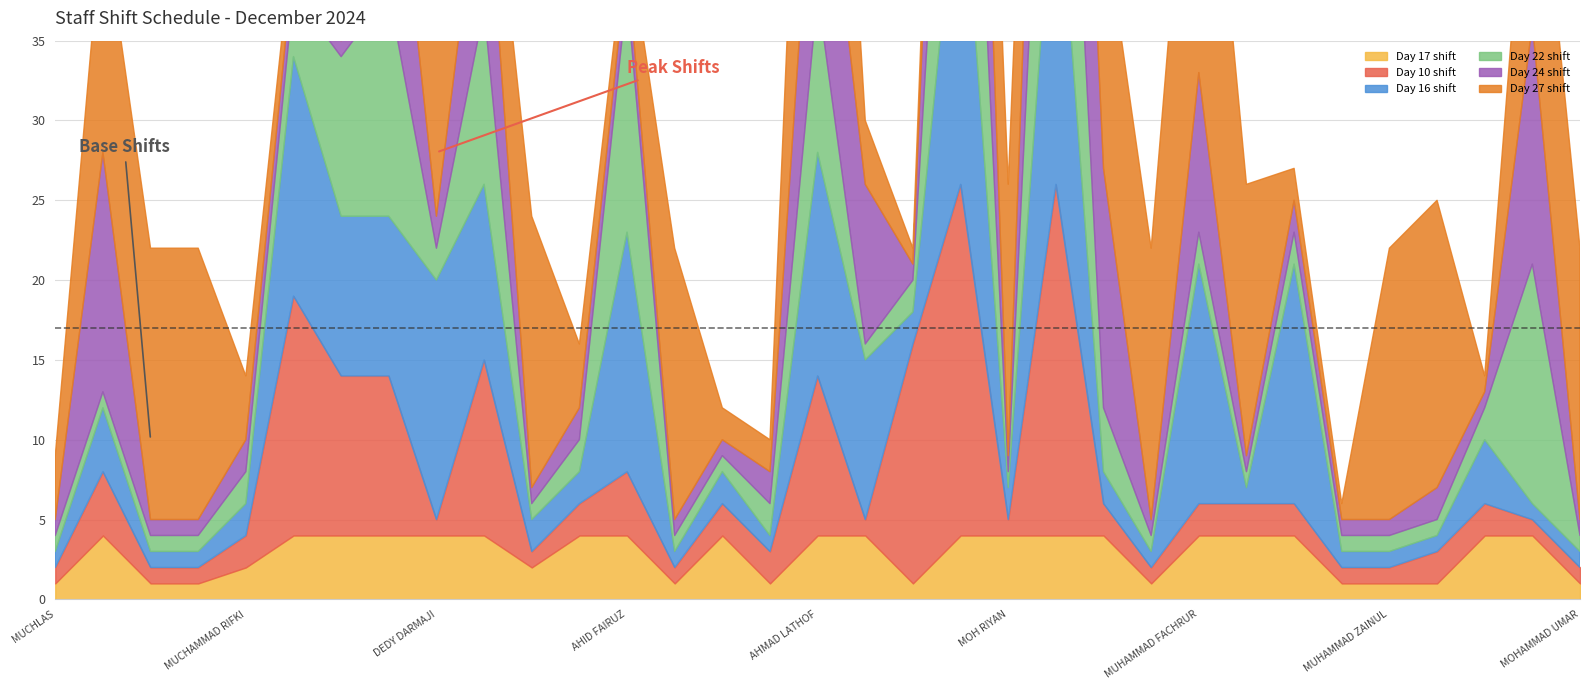

How many distinct data groups are displayed?

6